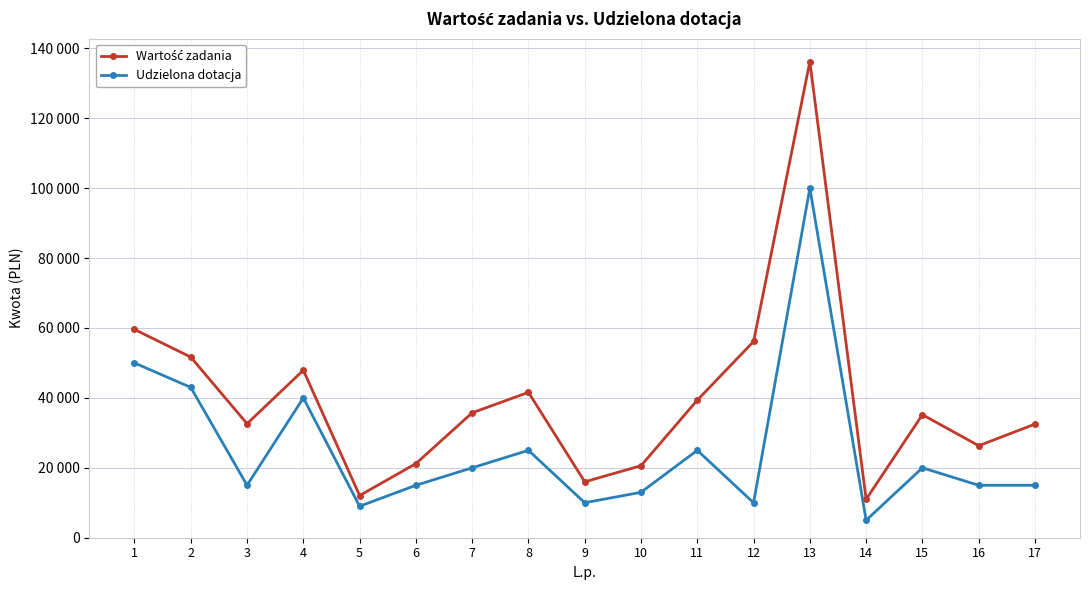

Is this an area chart (filled region under the line)?

No